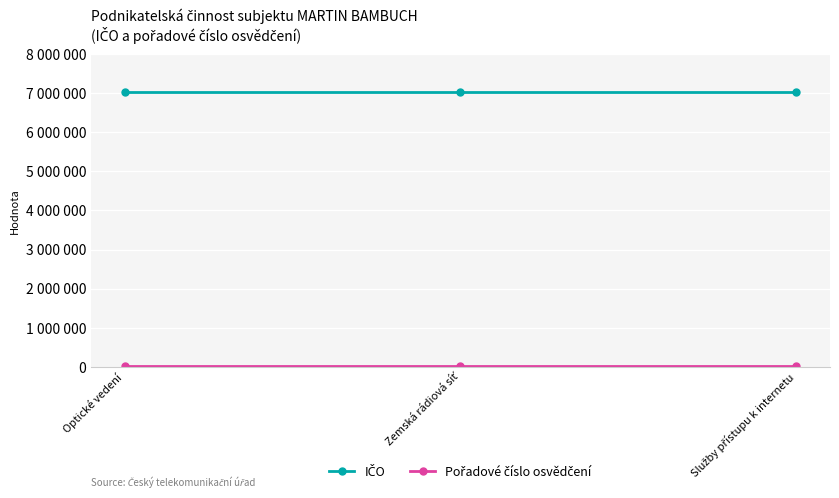

Where is IČO nearest to the value 7030461?

Optické vedení